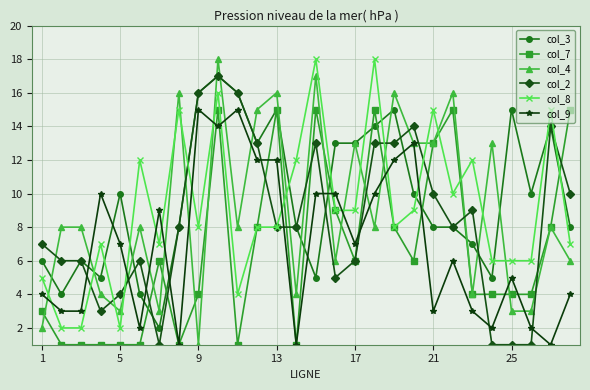

Which series has the largest total across all categories?

col_3